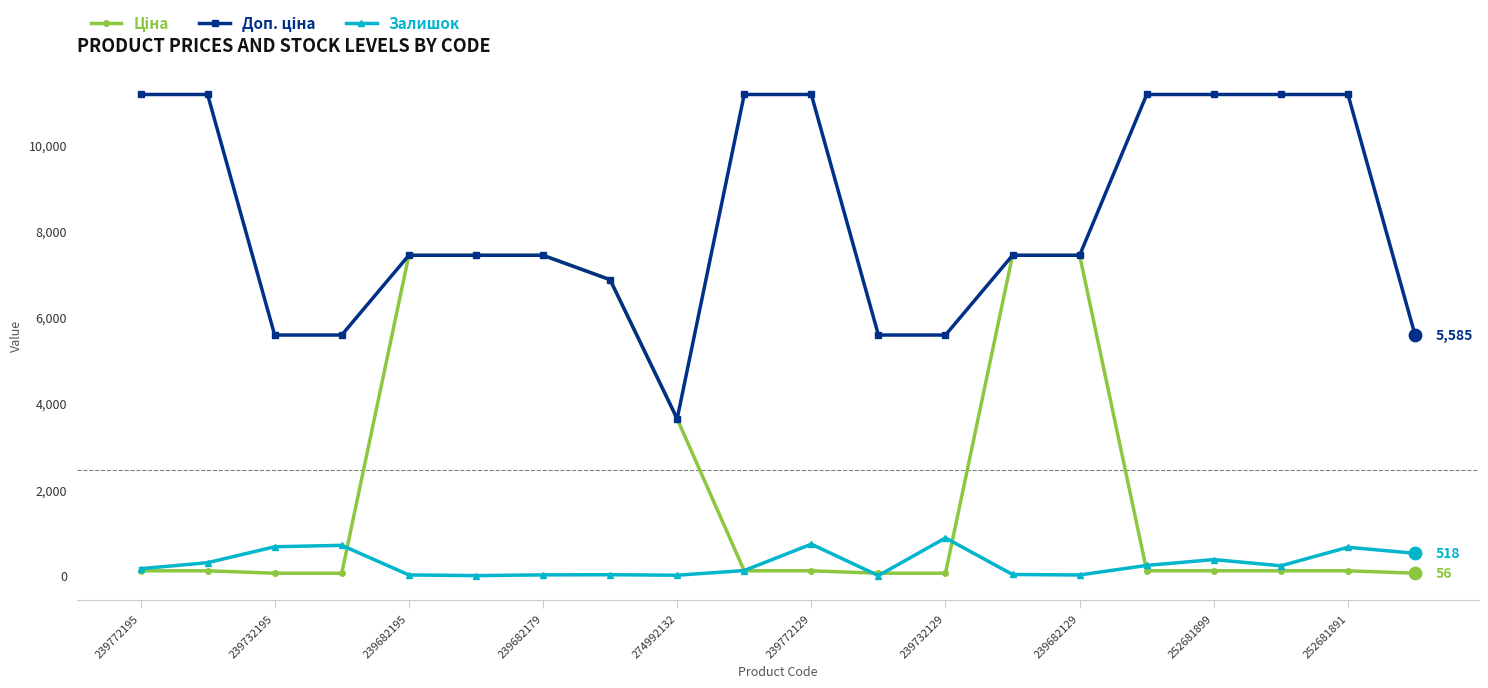

What is the greatest value displayed?

11169.0